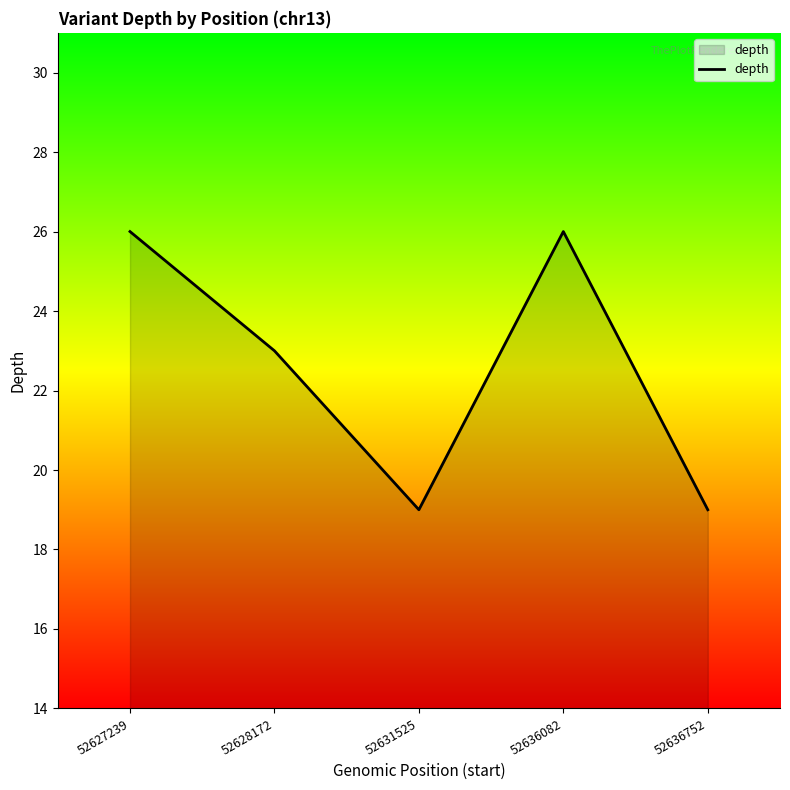

True or false: the data shows 4 at 52636752.

False